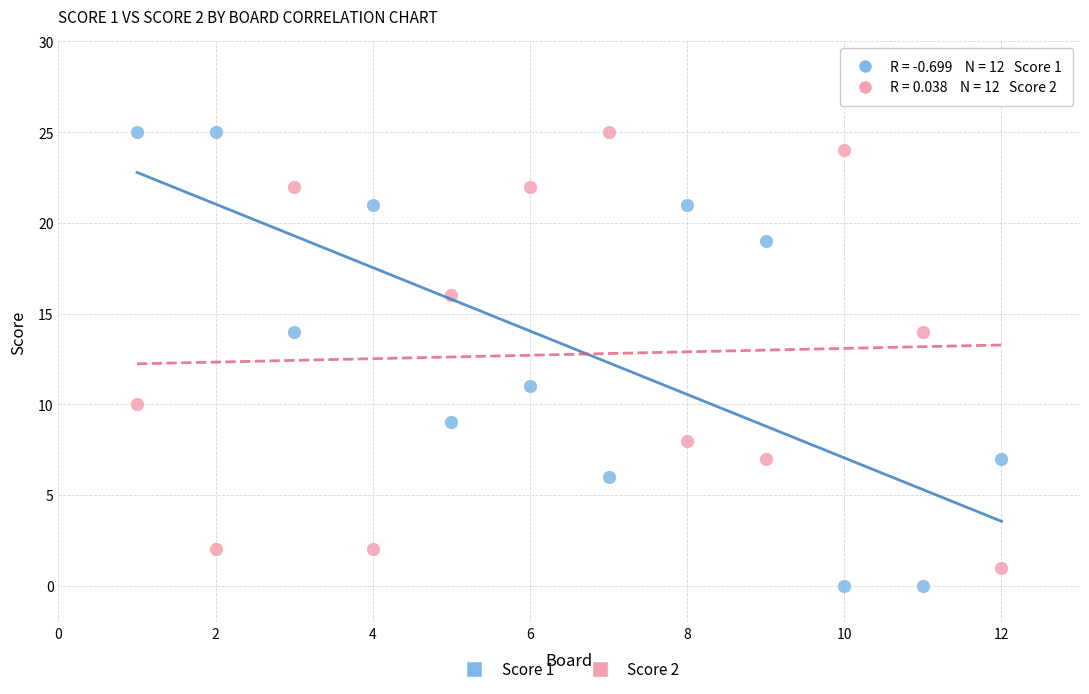

What is the X range (max minus min) for the scatter plot?

11